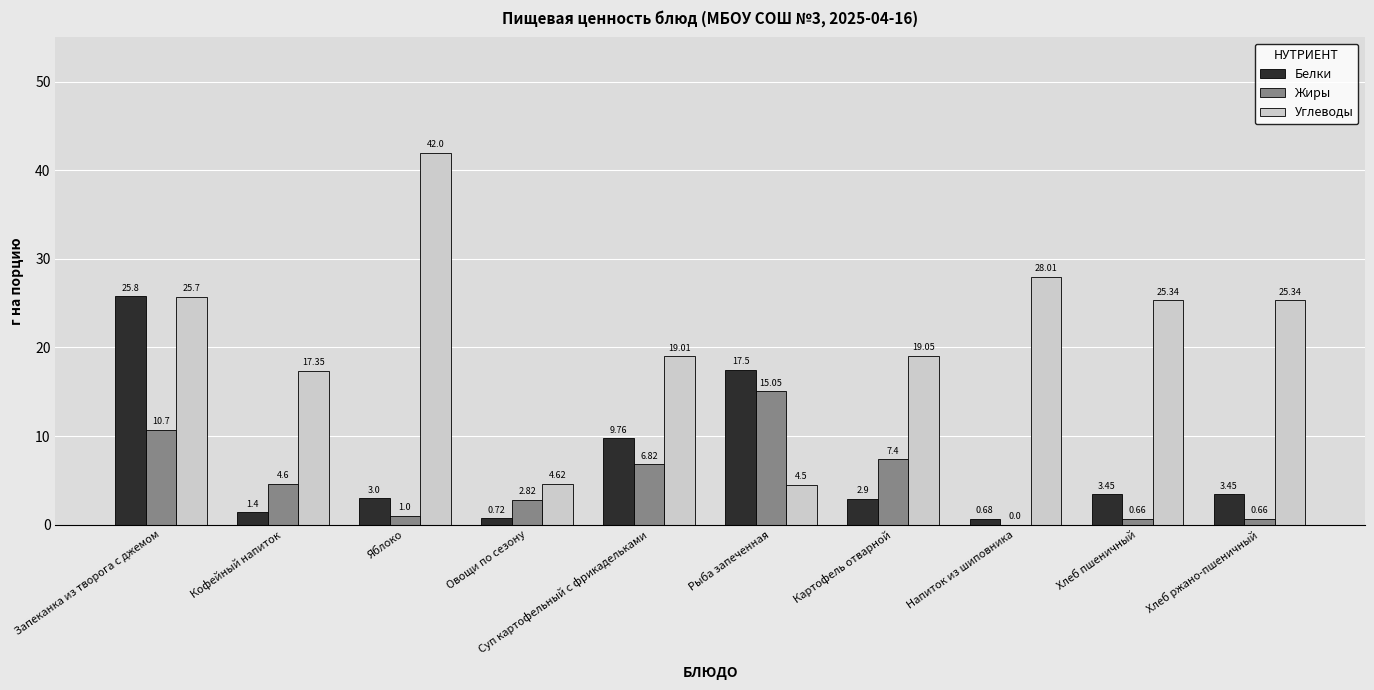

Which series changed the most between Рыба запеченная and Картофель отварной?

Белки